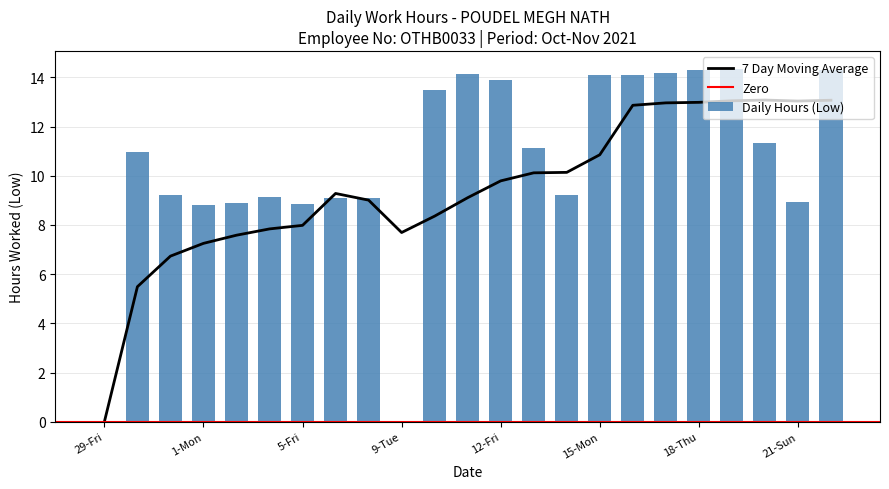

What is the greatest value displayed?

14.3